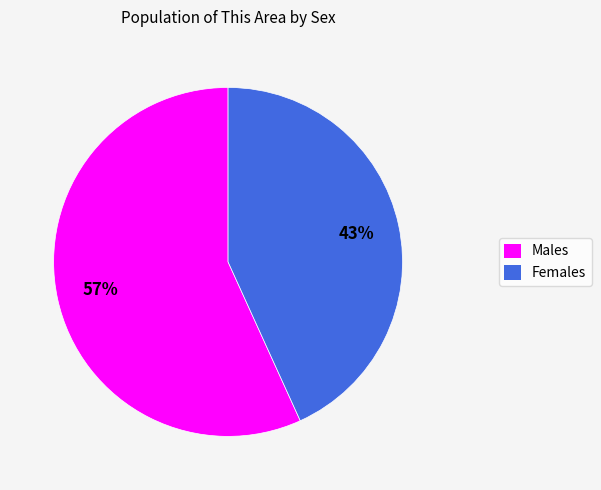

Is there a majority slice in this chart?

Yes